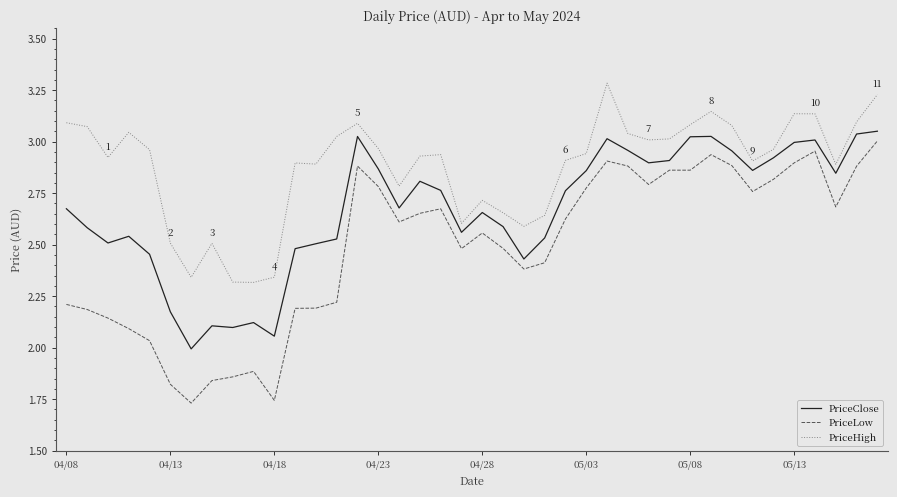

True or false: PriceClose and PriceLow intersect in this chart.

False